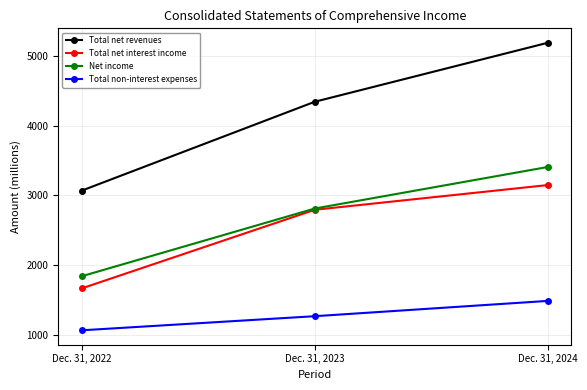

At which label does Total net revenues reach its peak?

Dec. 31, 2024